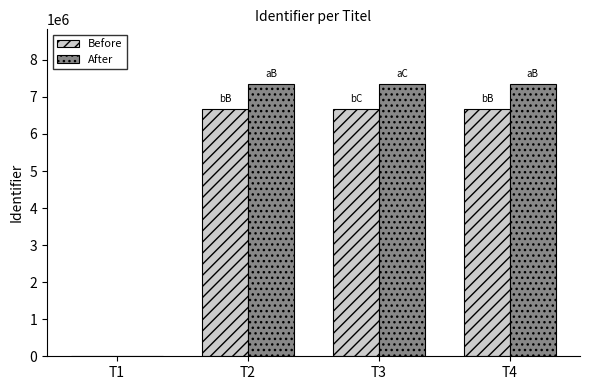

What is the maximum value shown in the chart?

7353562.7